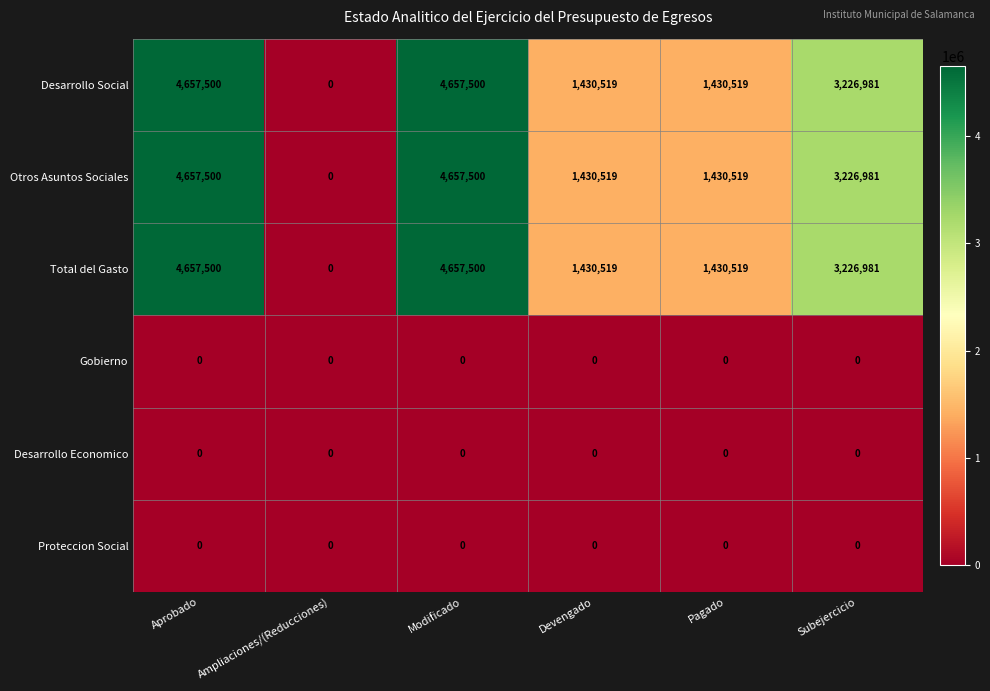

What is the total value across all series at Modificado?

13972500